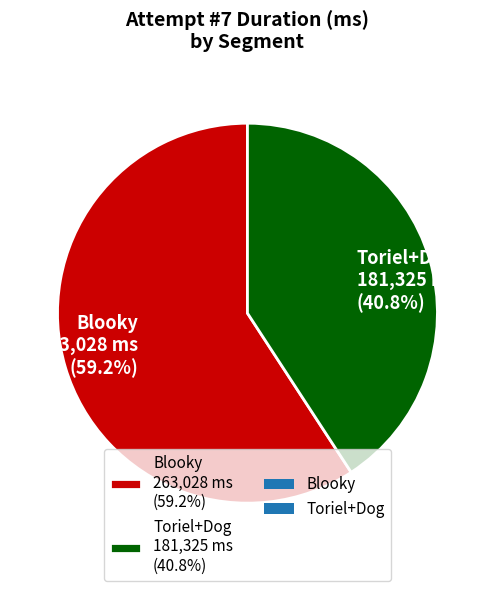

Is Blooky the majority of the pie?

Yes